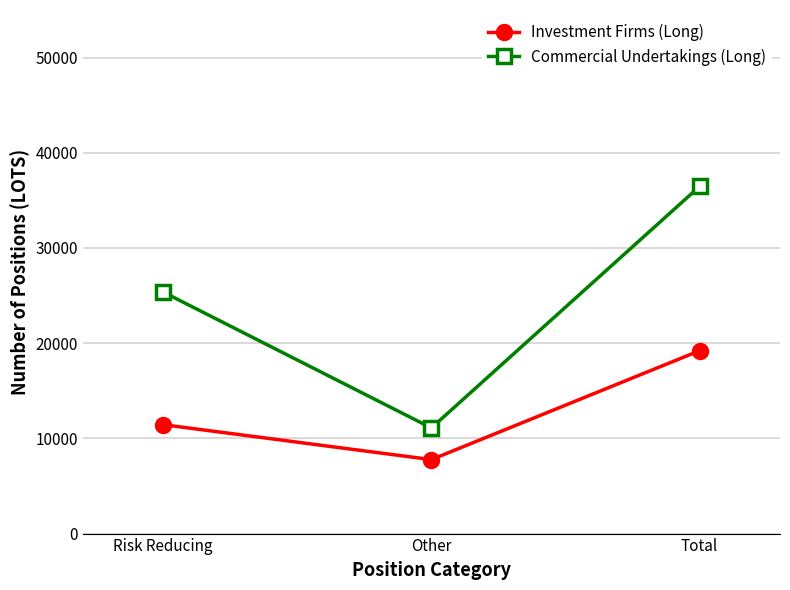

At which label does Commercial Undertakings (Long) reach its peak?

Total